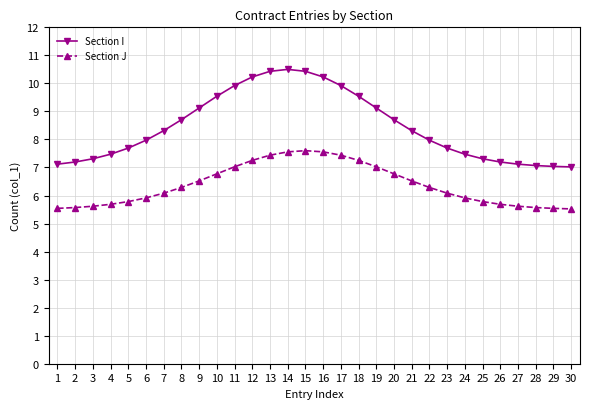

Reading left to right, extract all data points from this chart.

Section I: 1=7.1	2=7.2	3=7.3	4=7.5	5=7.7	6=8.0	7=8.3	8=8.7	9=9.1	10=9.5	11=9.9	12=10.2	13=10.4	14=10.5	15=10.4	16=10.2	17=9.9	18=9.5	19=9.1	20=8.7	21=8.3	22=8.0	23=7.7	24=7.5	25=7.3	26=7.2	27=7.1	28=7.1	29=7.0	30=7.0
Section J: 1=5.5	2=5.6	3=5.6	4=5.7	5=5.8	6=5.9	7=6.1	8=6.3	9=6.5	10=6.8	11=7.0	12=7.3	13=7.4	14=7.6	15=7.6	16=7.6	17=7.4	18=7.3	19=7.0	20=6.8	21=6.5	22=6.3	23=6.1	24=5.9	25=5.8	26=5.7	27=5.6	28=5.6	29=5.5	30=5.5